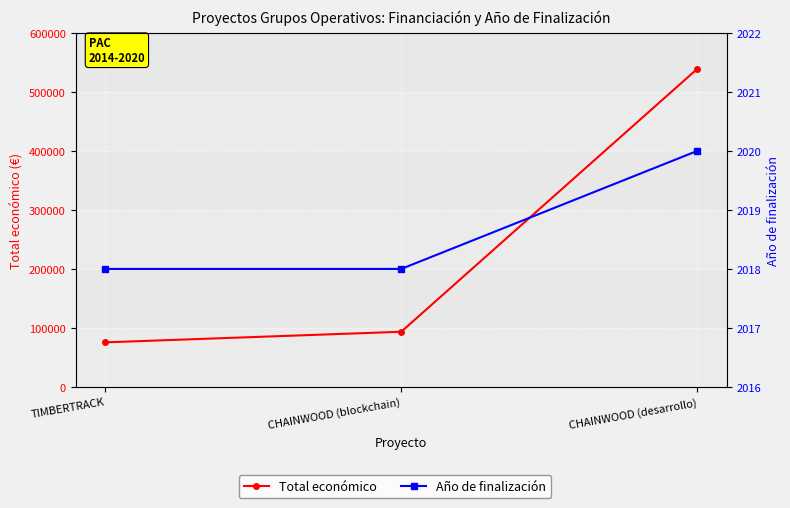

True or false: Total económico has a value of 143598 at CHAINWOOD (blockchain).

False